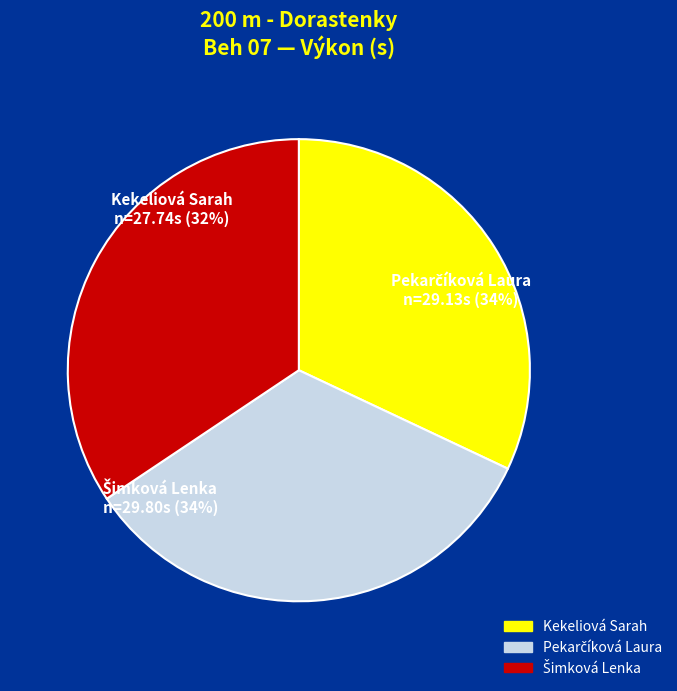

To the nearest percent, what is the average slice percentage?

33%